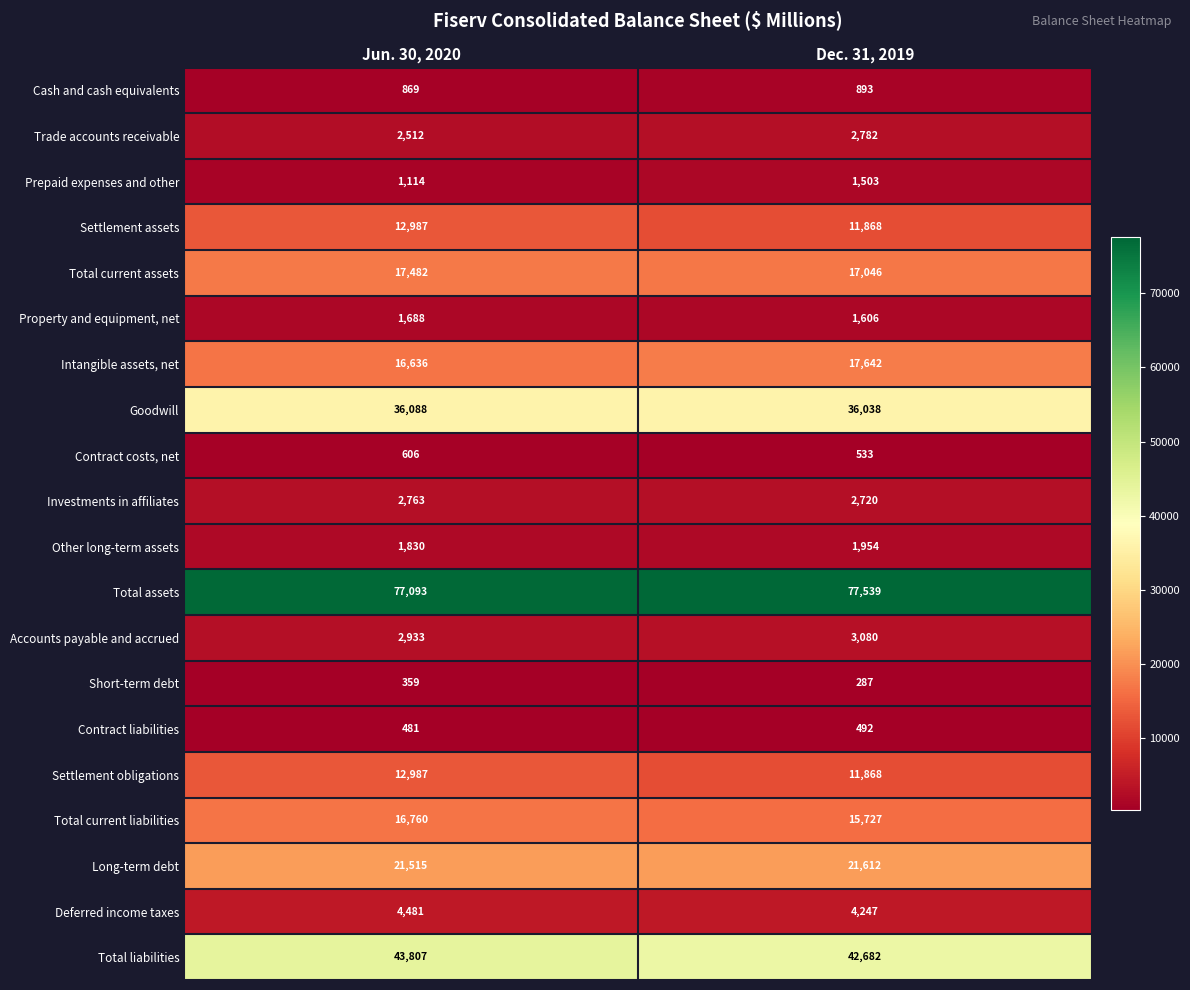

At which category is the sum across all series the highest?

Jun. 30, 2020